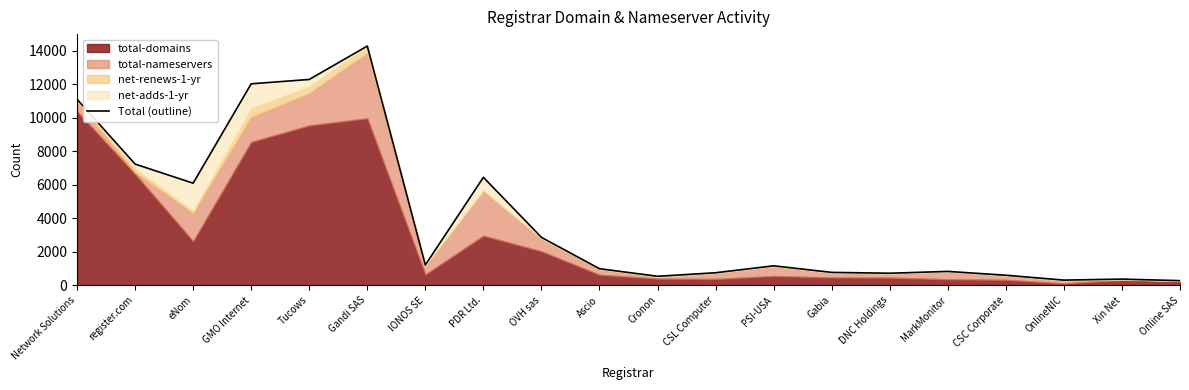

At which category does the chart reach its peak across all series?

Gandi SAS